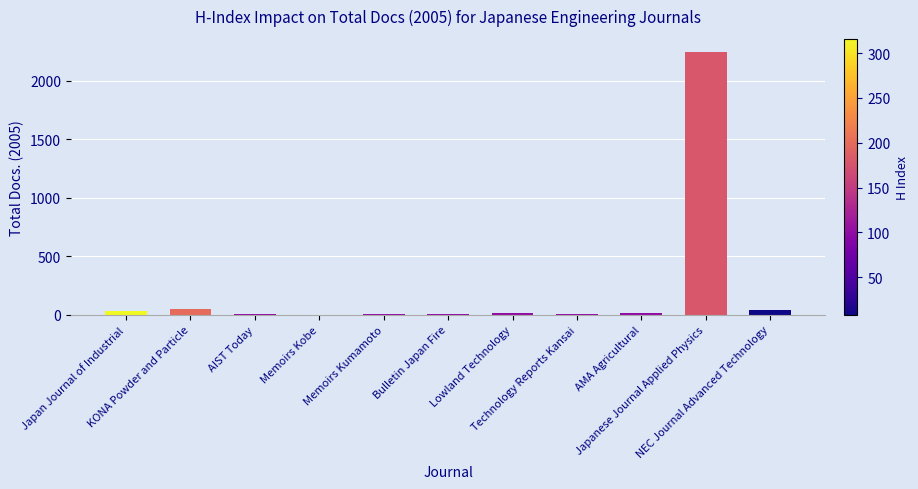

What is the sum of all values?

2405